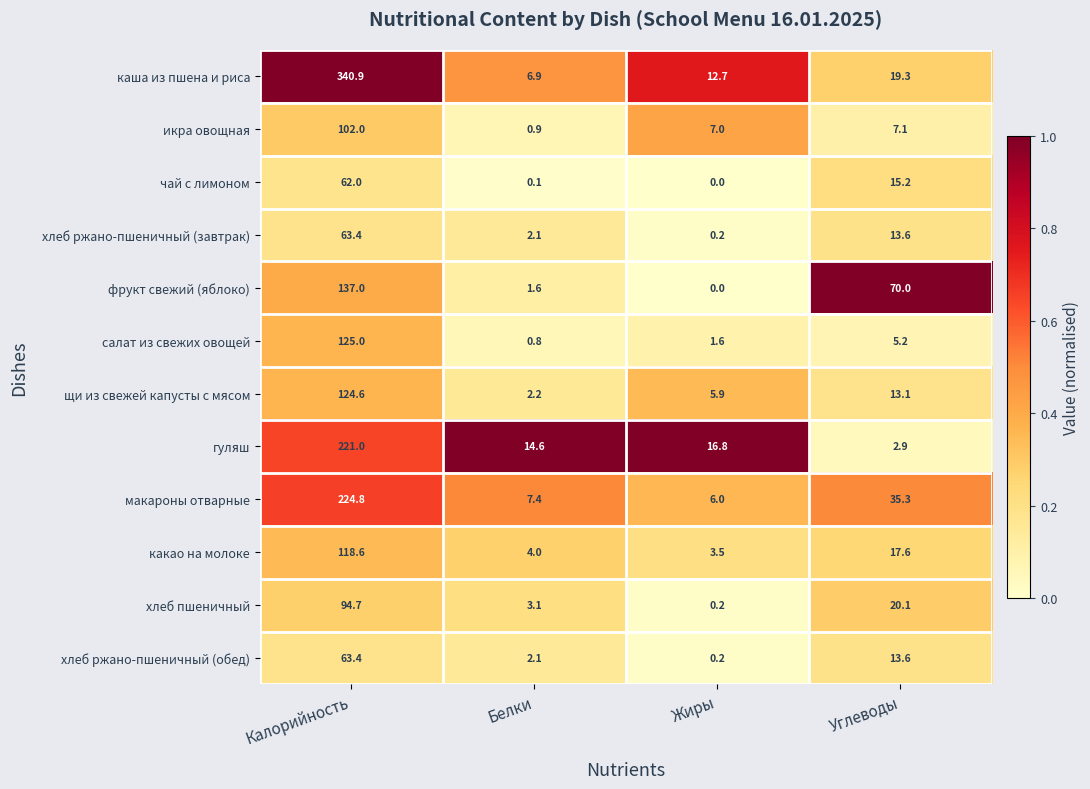

Which label corresponds to the smallest value in the chart?

Жиры